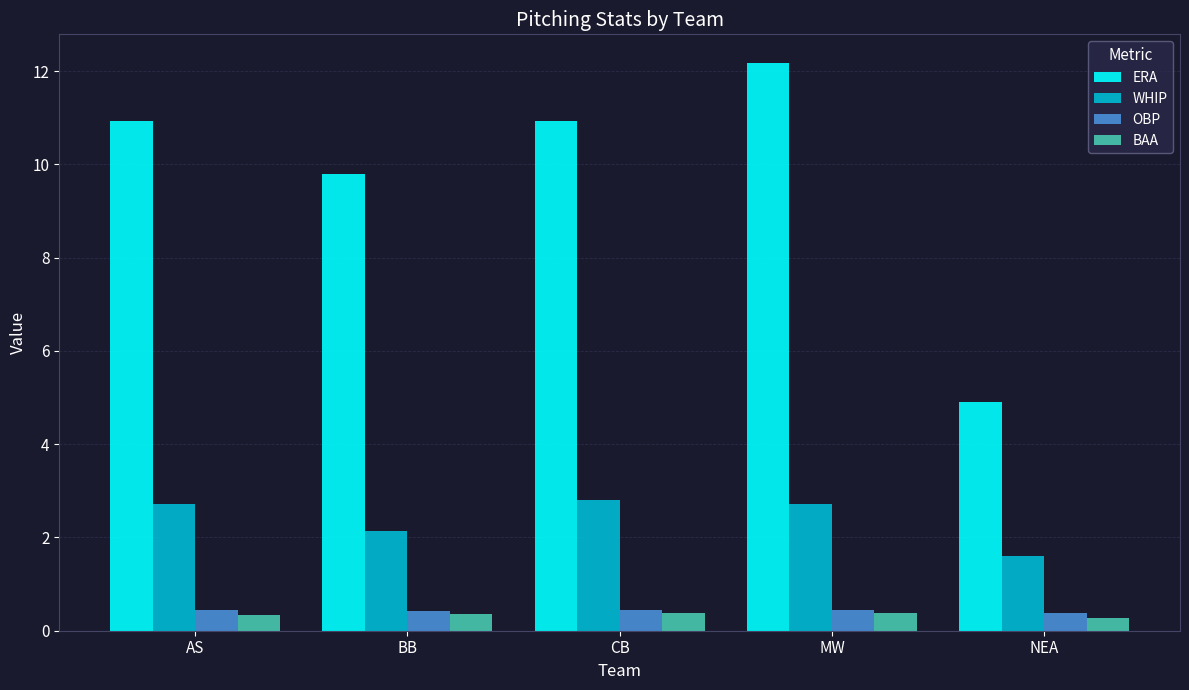

Which series changed the most between BB and MW?

ERA